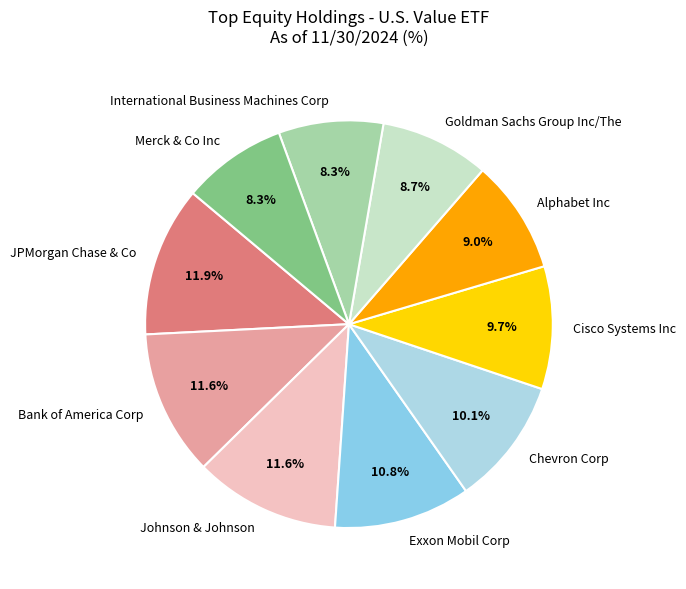

To the nearest percent, what portion does JPMorgan Chase & Co represent?

12%